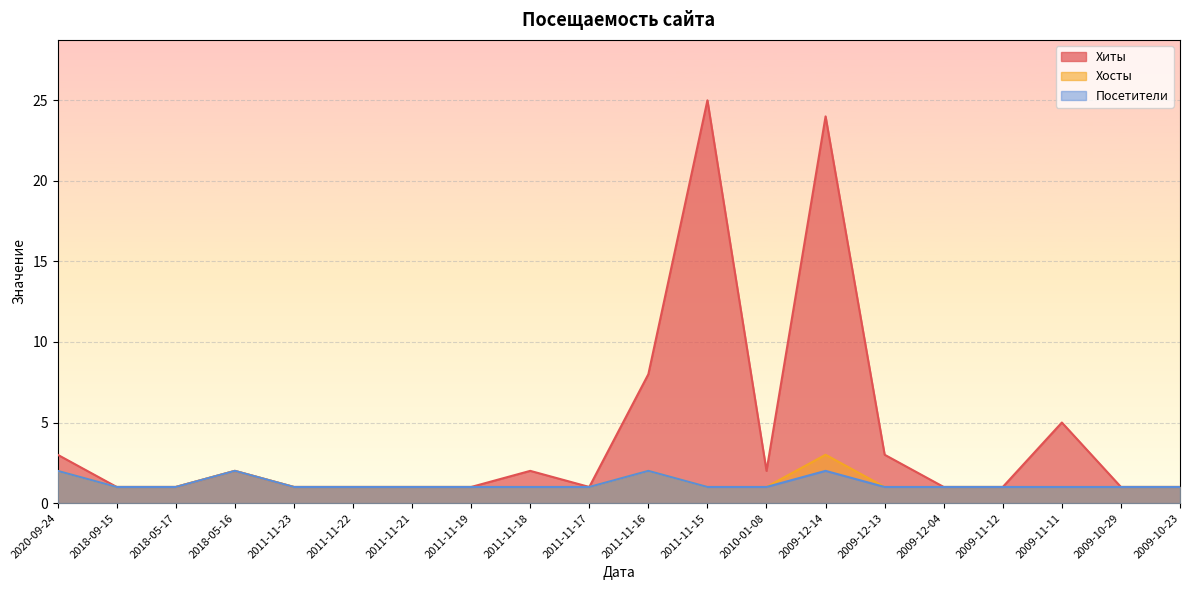

Does the chart display data point markers on the line(s)?

No